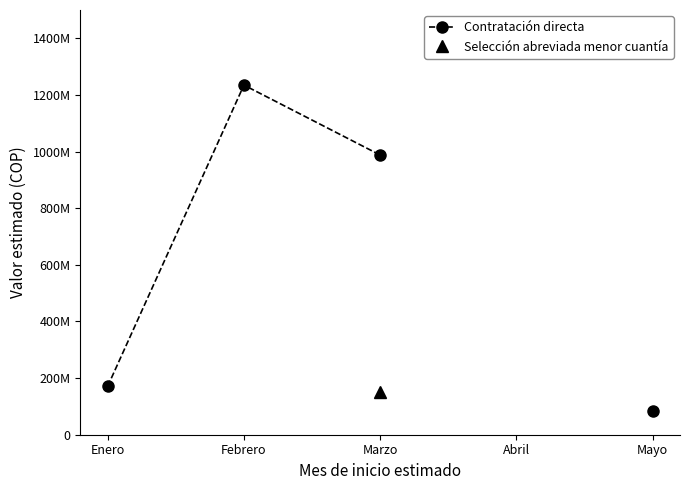

True or false: Contratación directa and Selección abreviada menor cuantía intersect in this chart.

False